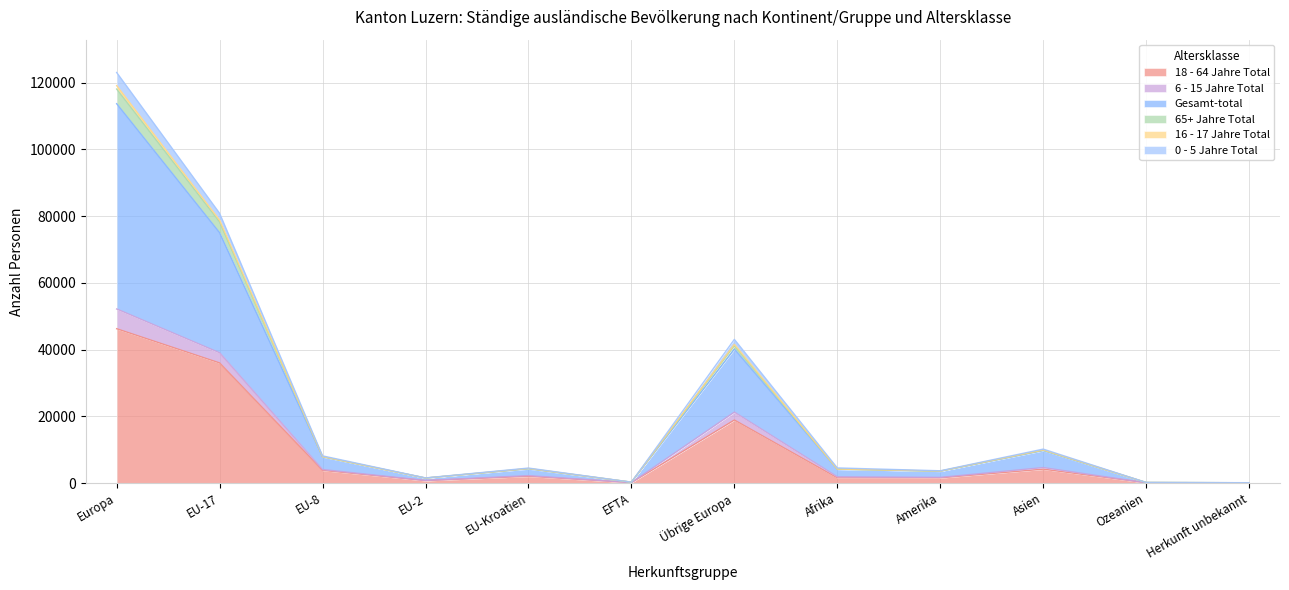

At which category is the sum across all series the highest?

Europa